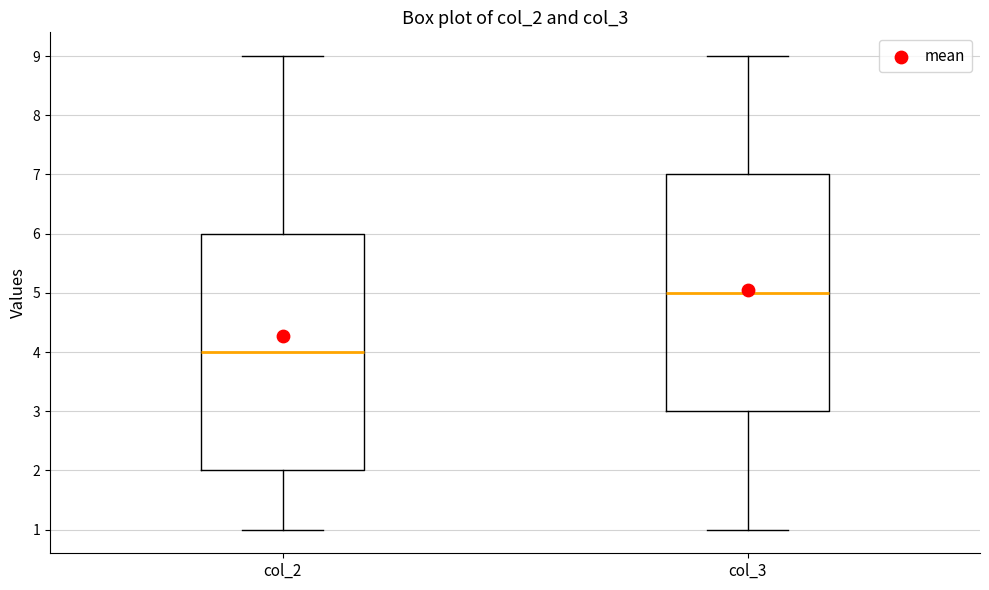

Reading left to right, read every box against the y-axis: the position of its median line, the range the box covers, and the ends of its whiskers. The values are not printed on the chart, so give them approximately, as read against the axis.

col_2: median 4, box 2 to 6, whiskers 1 to 9
col_3: median 5, box 3 to 7, whiskers 1 to 9